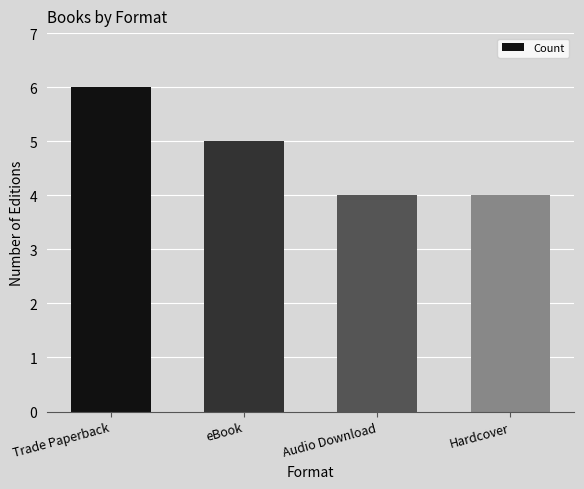

Which category has the highest value across all series?

Trade Paperback